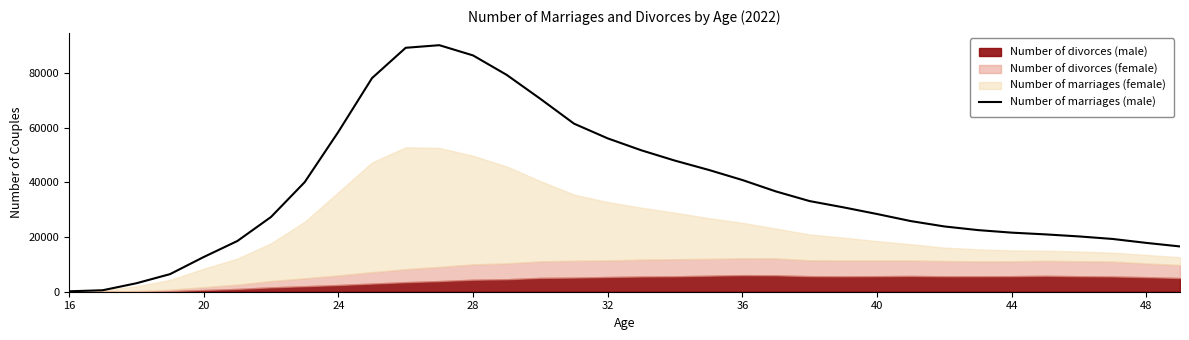

The chart shows a value of 8669 at 20. True or false?

False